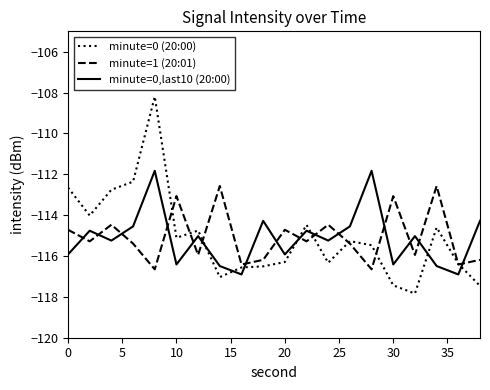

How many intersections are there between minute=0,last10 (20:00) and minute=1 (20:01)?

15